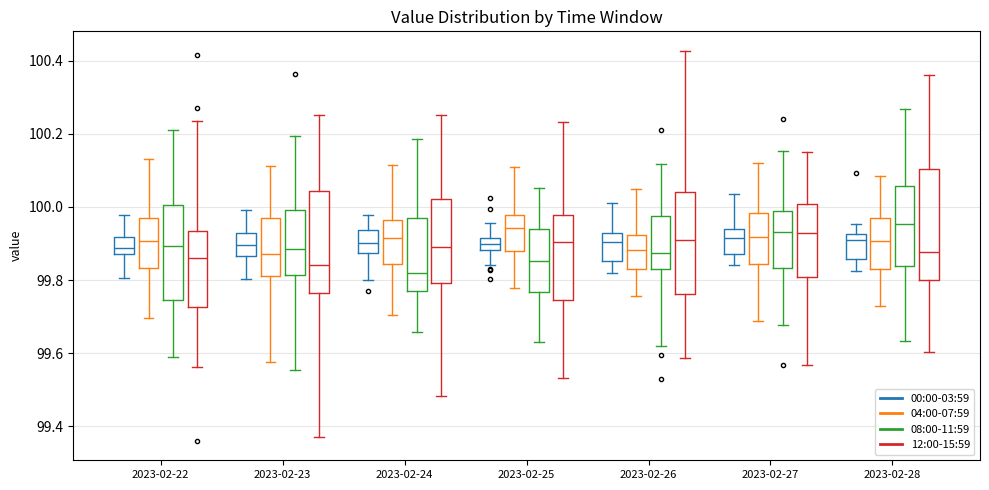

Where is the lower edge of the box for 2023-02-22 (08:00-11:59) on the y-axis? The values are not printed on the chart, so give them approximately, as read against the axis.

99.74